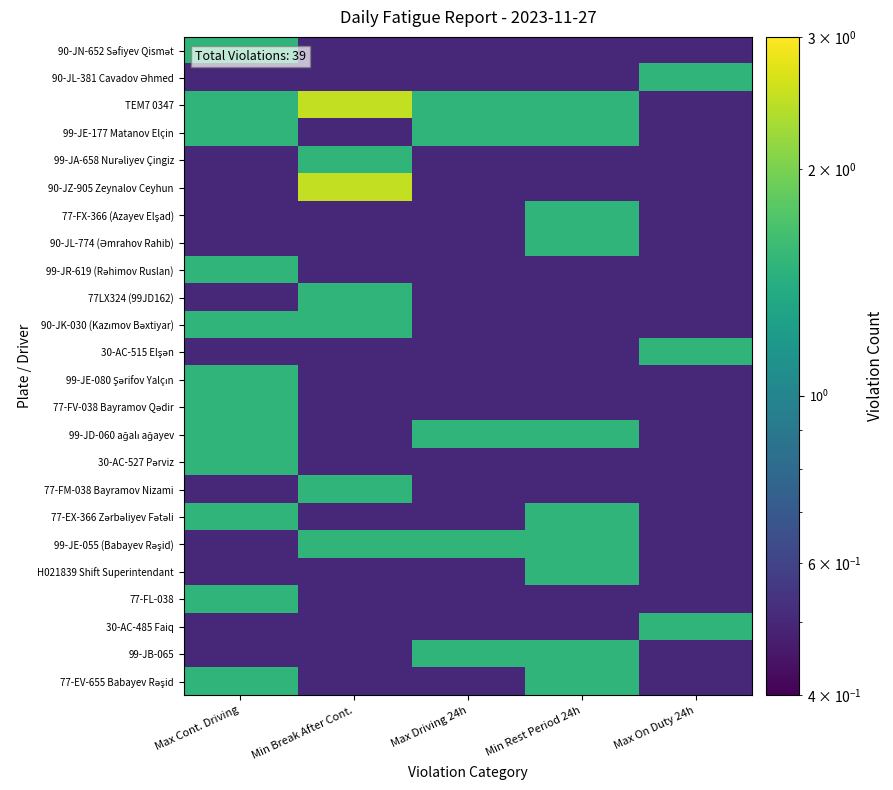

How many series are shown in this chart?

24